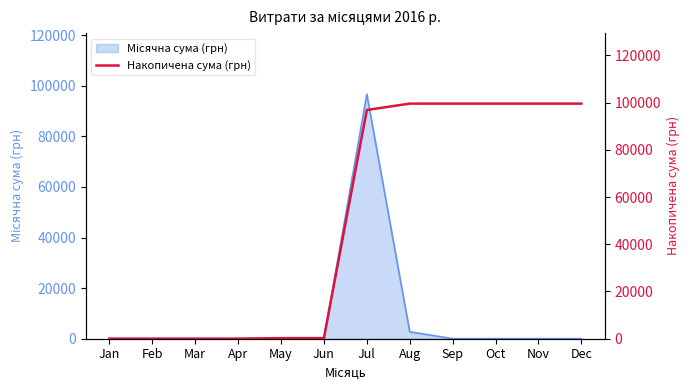

Where does the data first go above 96895?

Jul